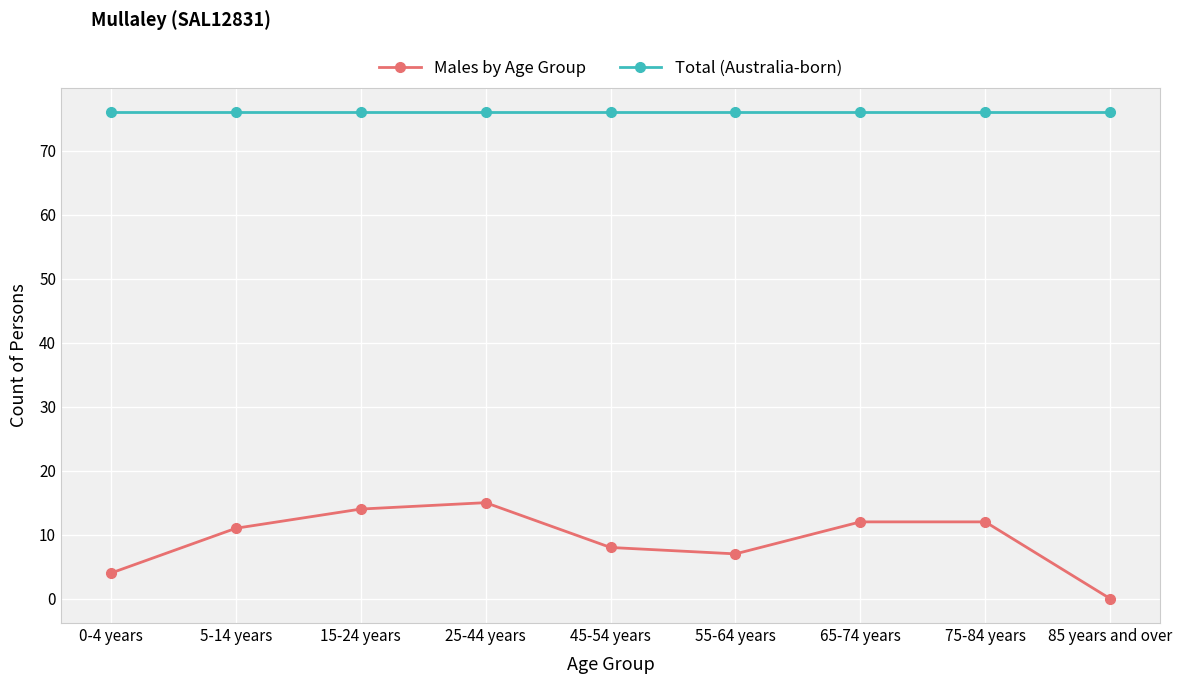

True or false: Males by Age Group and Total (Australia-born) intersect in this chart.

False